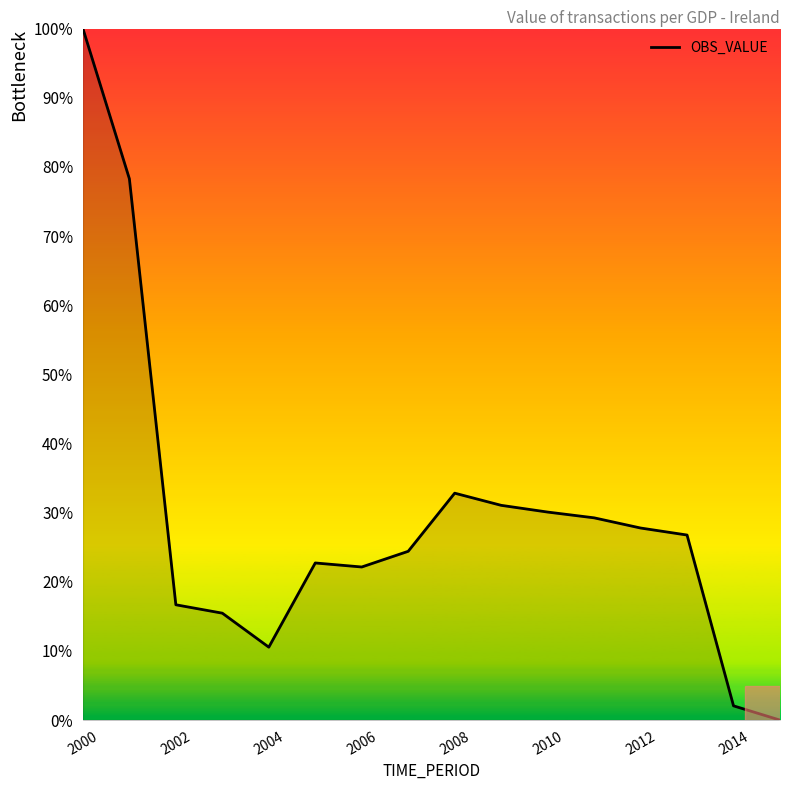

What is the difference between the maximum and minimum values?

100.0